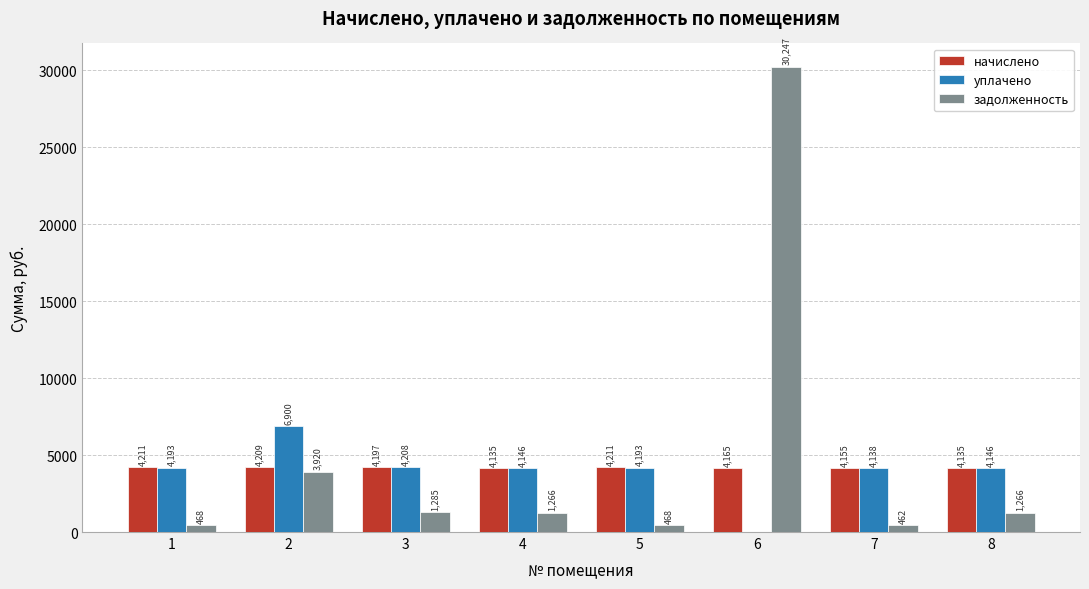

What is the approximate value of задолженность at 5?

467.9